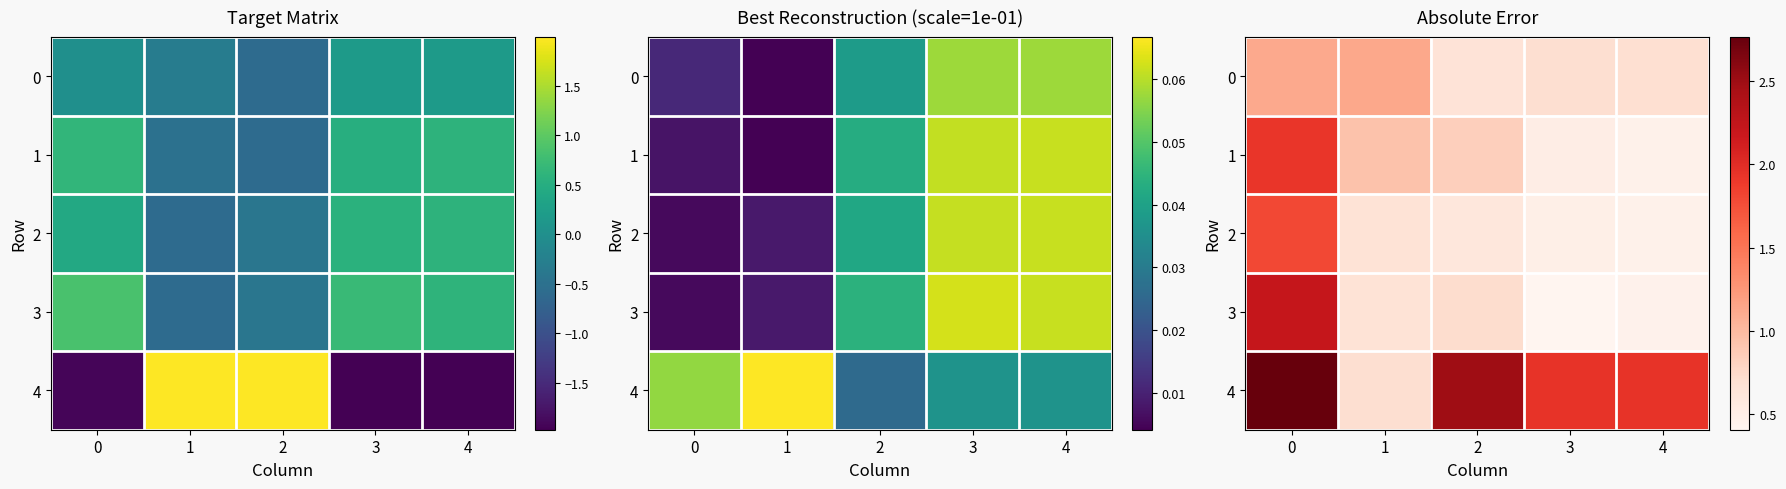

Which series has the widest spread of values?

4